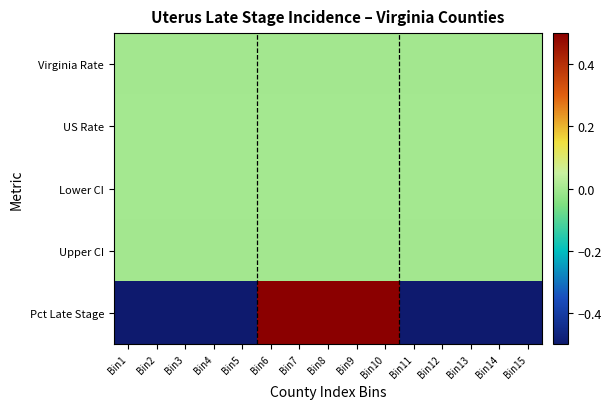

Reading right to left, list all the values displayed in this chart.

Virginia Rate: Bin15=-0.0	Bin14=-0.0	Bin13=-0.0	Bin12=-0.0	Bin11=-0.0	Bin10=-0.0	Bin9=-0.0	Bin8=-0.0	Bin7=-0.0	Bin6=-0.0	Bin5=-0.0	Bin4=-0.0	Bin3=-0.0	Bin2=-0.0	Bin1=-0.0
US Rate: Bin15=0.0	Bin14=0.0	Bin13=0.0	Bin12=0.0	Bin11=0.0	Bin10=0.0	Bin9=0.0	Bin8=0.0	Bin7=0.0	Bin6=0.0	Bin5=0.0	Bin4=0.0	Bin3=0.0	Bin2=0.0	Bin1=0.0
Lower CI: Bin15=0.0	Bin14=0.0	Bin13=0.0	Bin12=0.0	Bin11=0.0	Bin10=0.0	Bin9=0.0	Bin8=0.0	Bin7=0.0	Bin6=0.0	Bin5=0.0	Bin4=0.0	Bin3=0.0	Bin2=0.0	Bin1=0.0
Upper CI: Bin15=-0.0	Bin14=-0.0	Bin13=-0.0	Bin12=-0.0	Bin11=-0.0	Bin10=-0.0	Bin9=-0.0	Bin8=-0.0	Bin7=-0.0	Bin6=-0.0	Bin5=-0.0	Bin4=-0.0	Bin3=-0.0	Bin2=-0.0	Bin1=-0.0
Pct Late Stage: Bin15=-0.5	Bin14=-0.5	Bin13=-0.5	Bin12=-0.5	Bin11=-0.5	Bin10=0.5	Bin9=0.5	Bin8=0.5	Bin7=0.5	Bin6=0.5	Bin5=-0.5	Bin4=-0.5	Bin3=-0.5	Bin2=-0.5	Bin1=-0.5